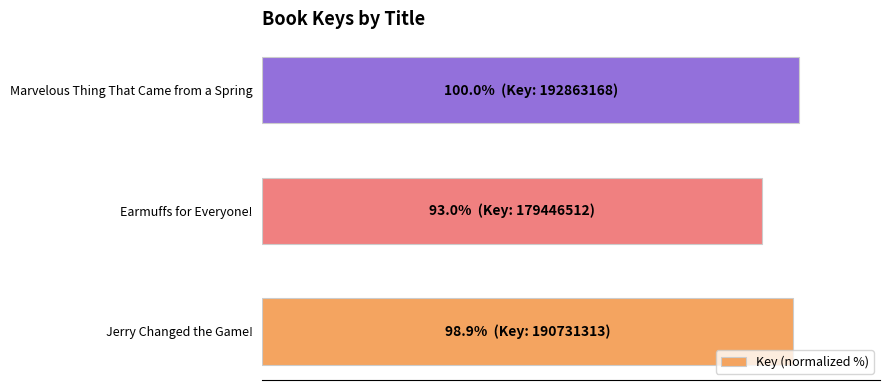

What is the difference between the maximum and minimum values?

7.0